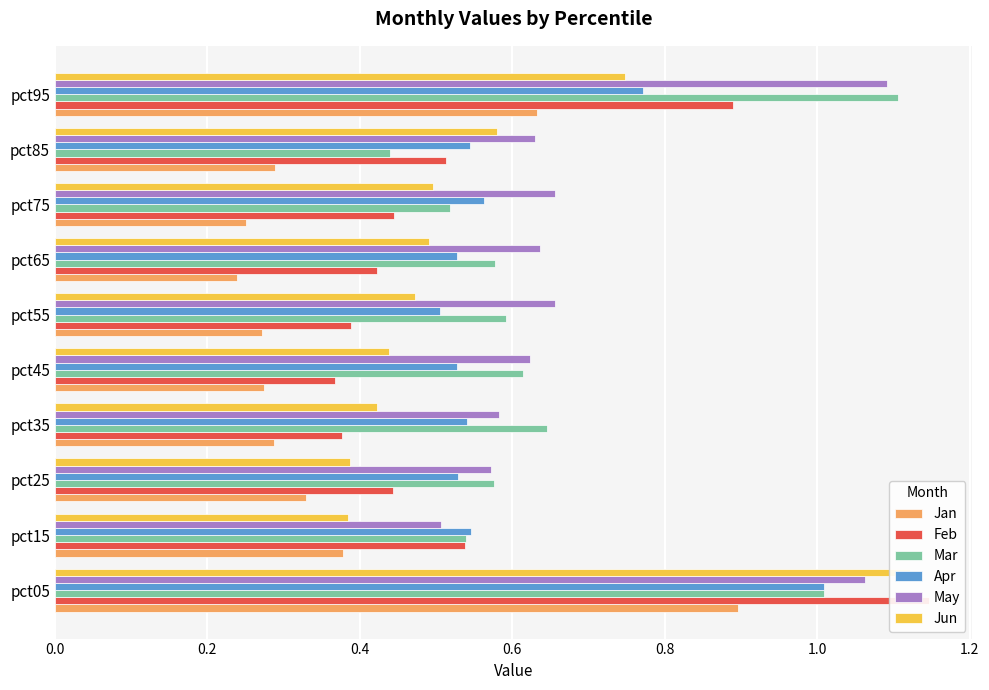

How many bars are there in total?

60